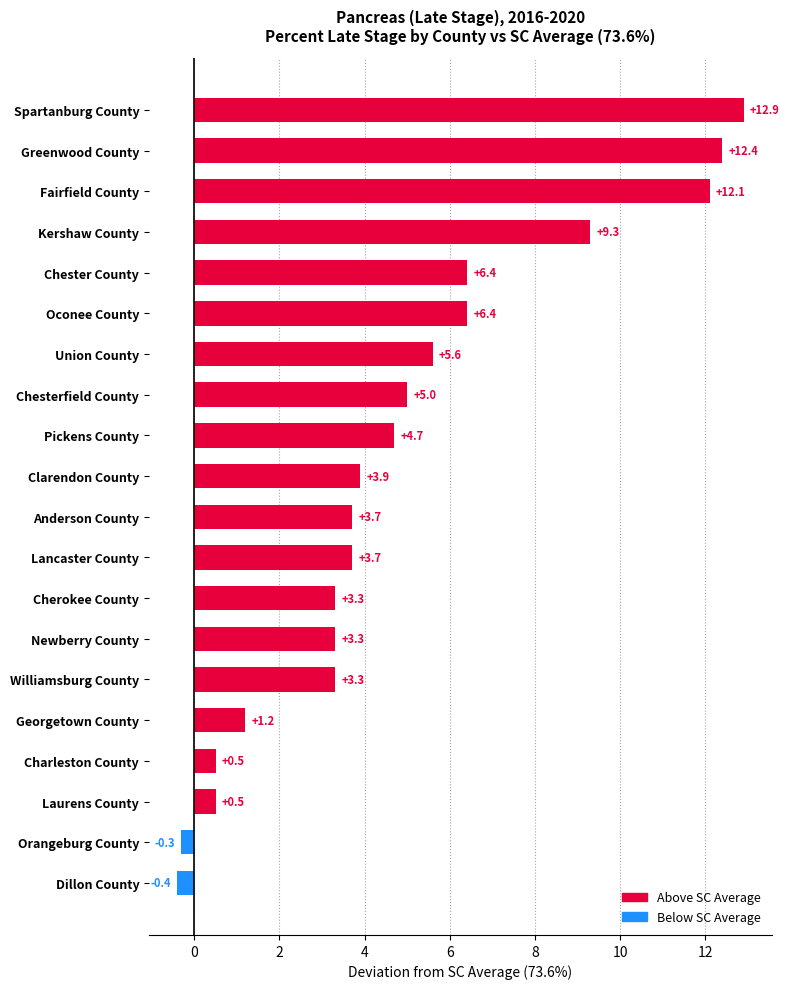

The value at Oconee County is 6.4. True or false?

True